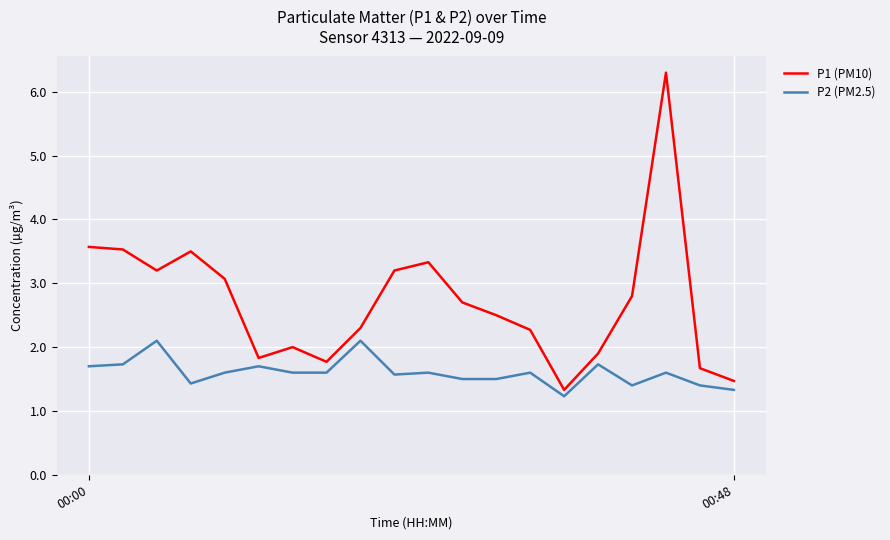

Rank the series by their maximum value, from highest to lowest.

P1 (PM10), P2 (PM2.5)